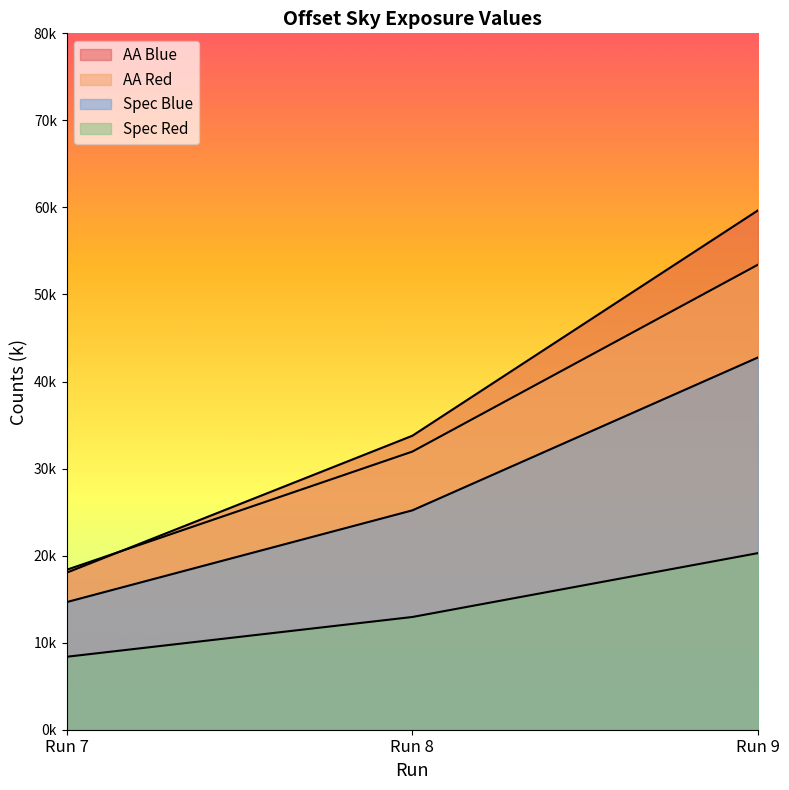

How many series are shown in this chart?

4